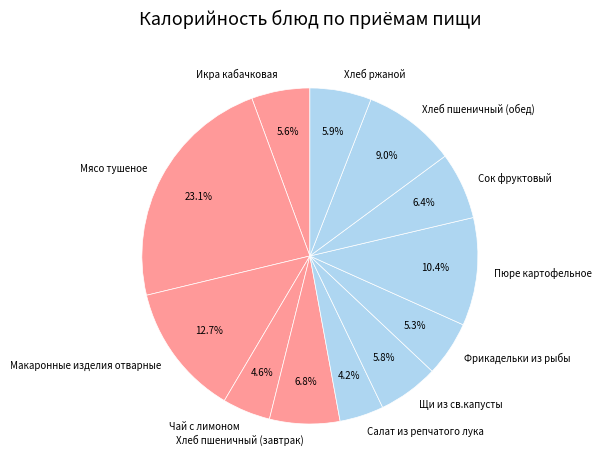

Which slice is the largest?

Мясо тушеное